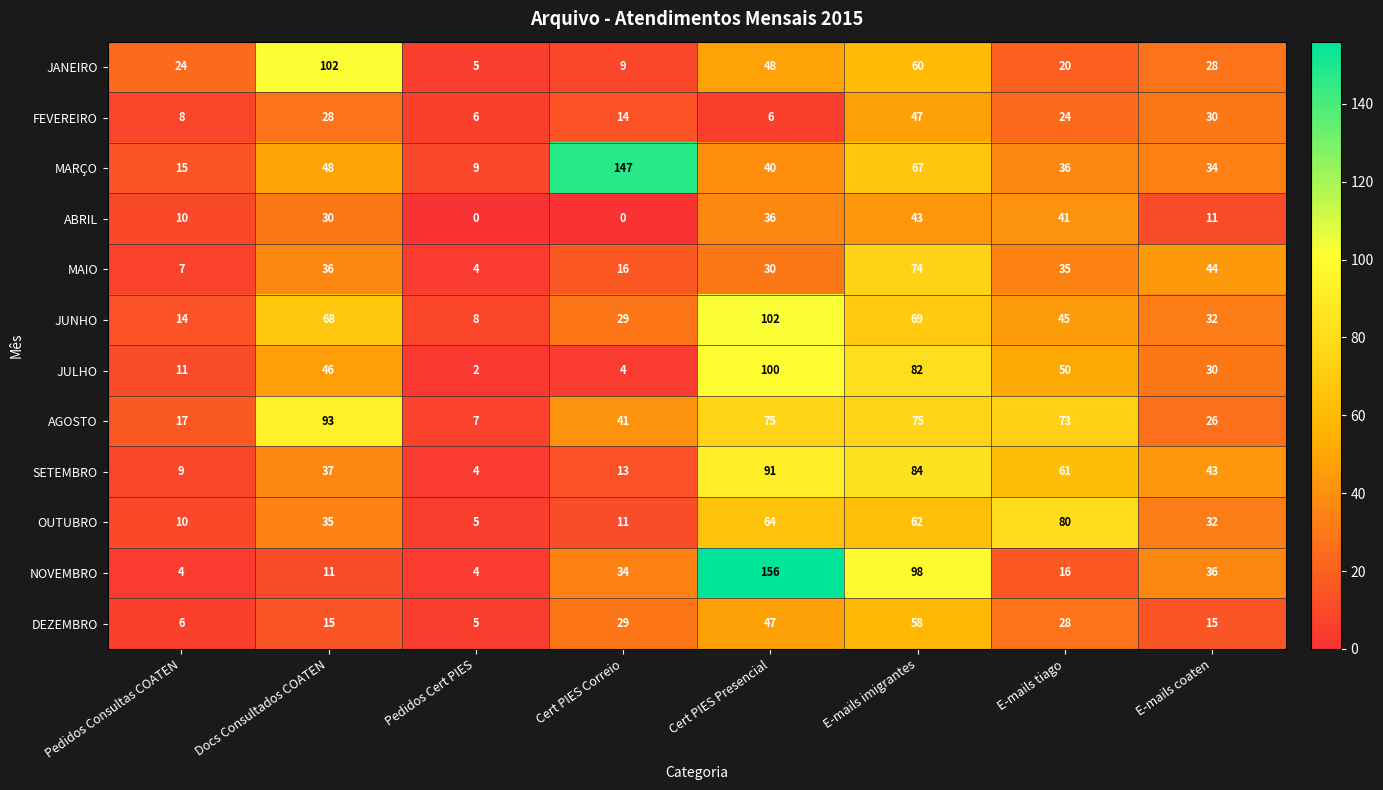

Is the value of JULHO at Docs Consultados COATEN greater than the value of JANEIRO at E-mails coaten?

Yes